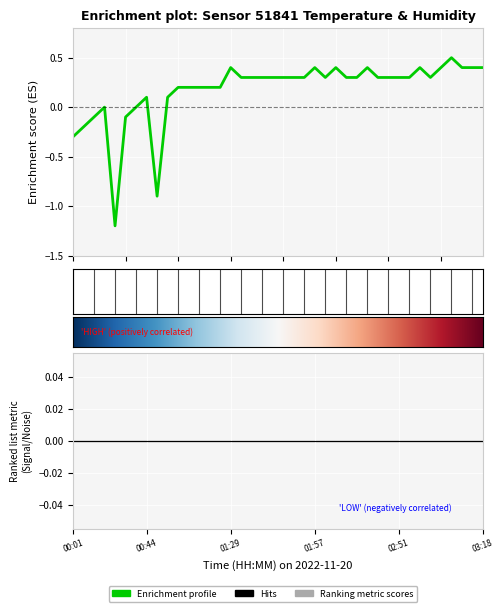

Reading right to left, what are all the values shown in this chart?

03:18=0.4	03:15=0.4	03:09=0.4	03:07=0.5	03:01=0.4	02:59=0.3	02:56=0.4	02:54=0.3	02:51=0.3	02:49=0.3	02:46=0.3	02:44=0.4	02:31=0.3	02:19=0.3	02:03=0.4	02:00=0.3	01:57=0.4	01:55=0.3	01:52=0.3	01:50=0.3	01:47=0.3	01:44=0.3	01:41=0.3	01:38=0.3	01:29=0.4	01:26=0.2	01:24=0.2	01:21=0.2	01:18=0.2	01:09=0.2	00:52=0.1	00:47=-0.9	00:44=0.1	00:34=0.0	00:28=-0.1	00:25=-1.2	00:23=0.0	00:20=-0.1	00:08=-0.2	00:01=-0.3